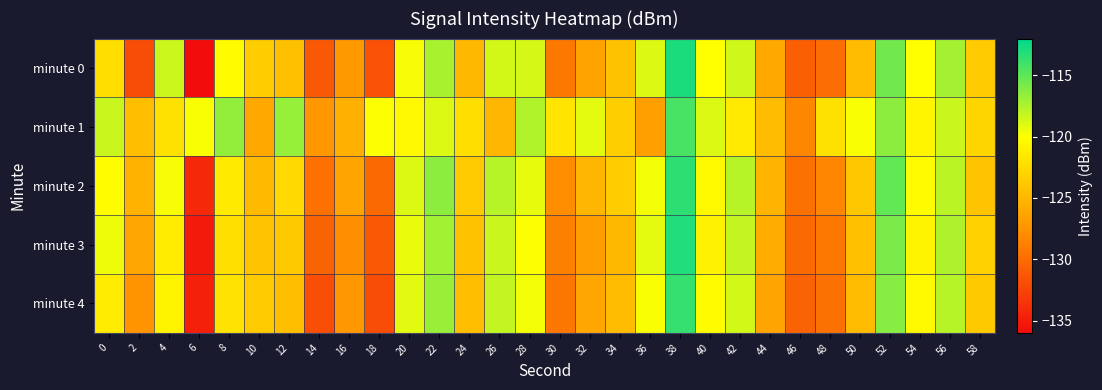

Which label corresponds to the smallest value in the chart?

6